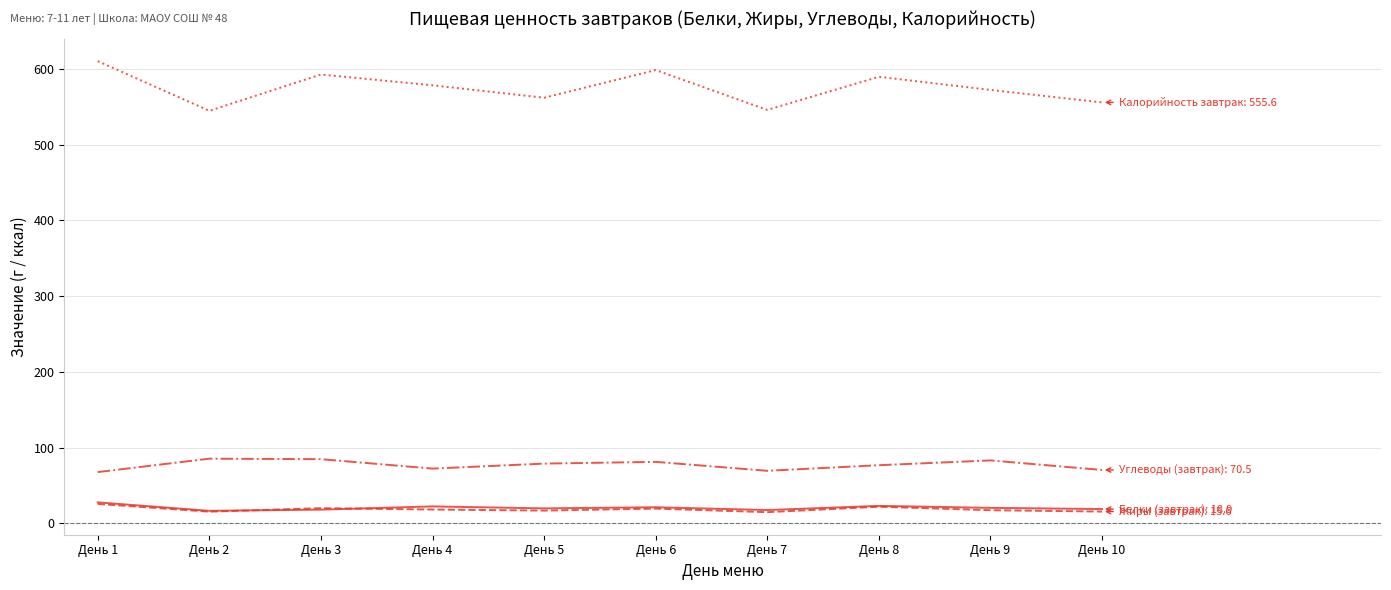

What is the maximum value shown in the chart?

610.1